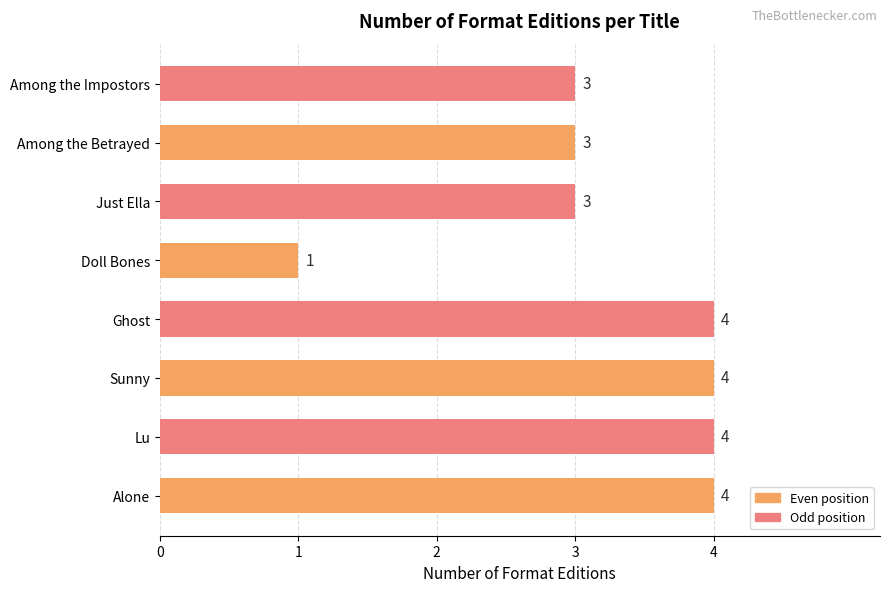

Reading top to bottom, what are all the values shown in this chart?

3	3	3	1	4	4	4	4